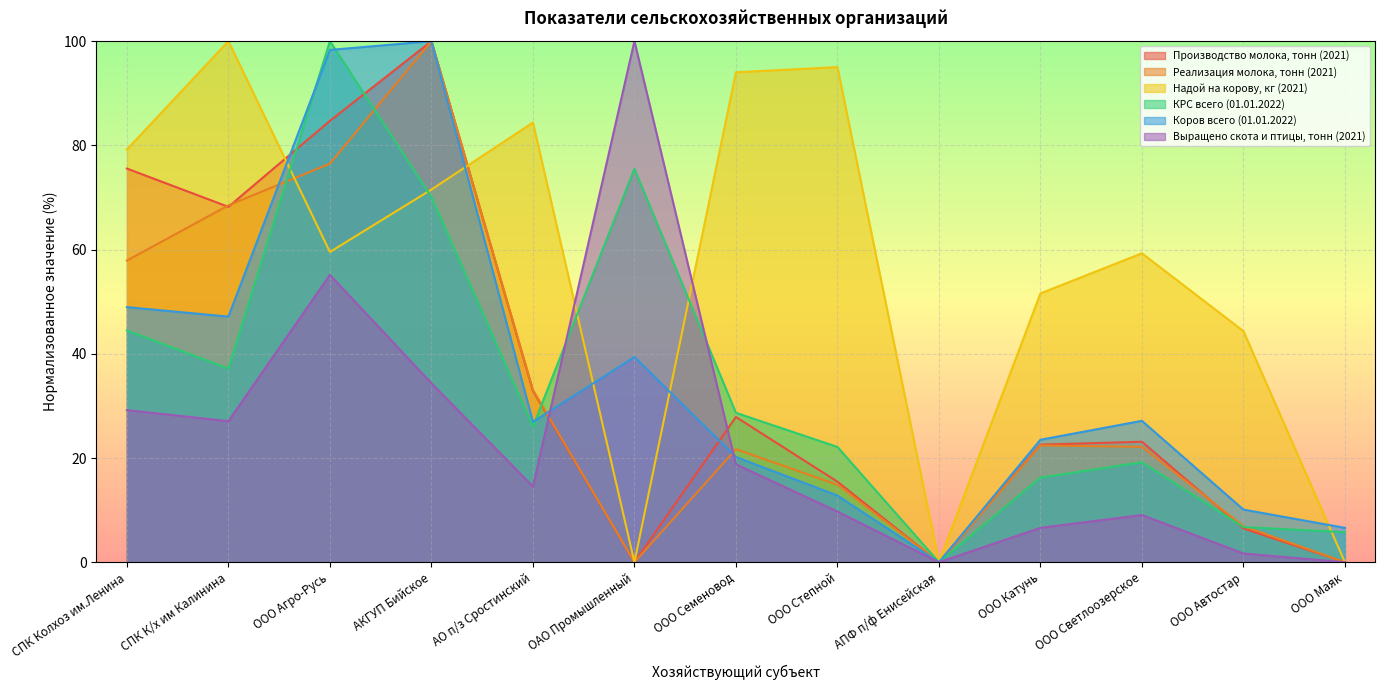

Between which two adjacent categories do Реализация молока, тонн (2021) and Надой на корову, кг (2021) first intersect?

СПК К/х им Калинина and ООО Агро-Русь